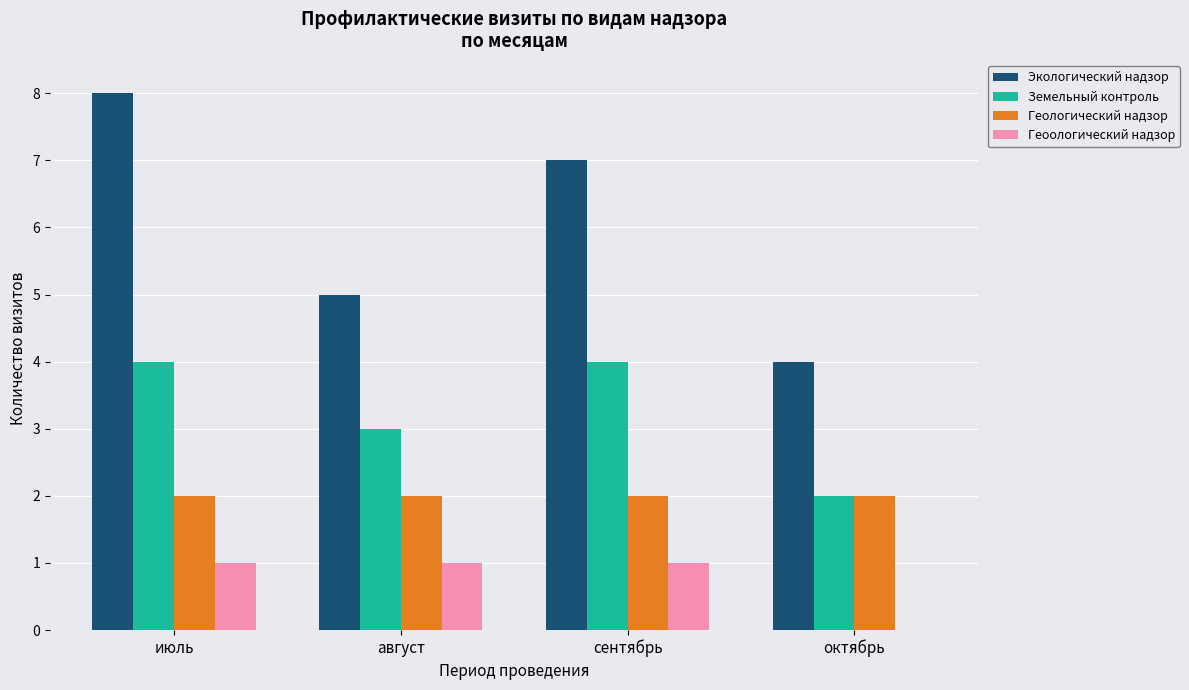

Which series changed the most between июль and август?

Экологический надзор